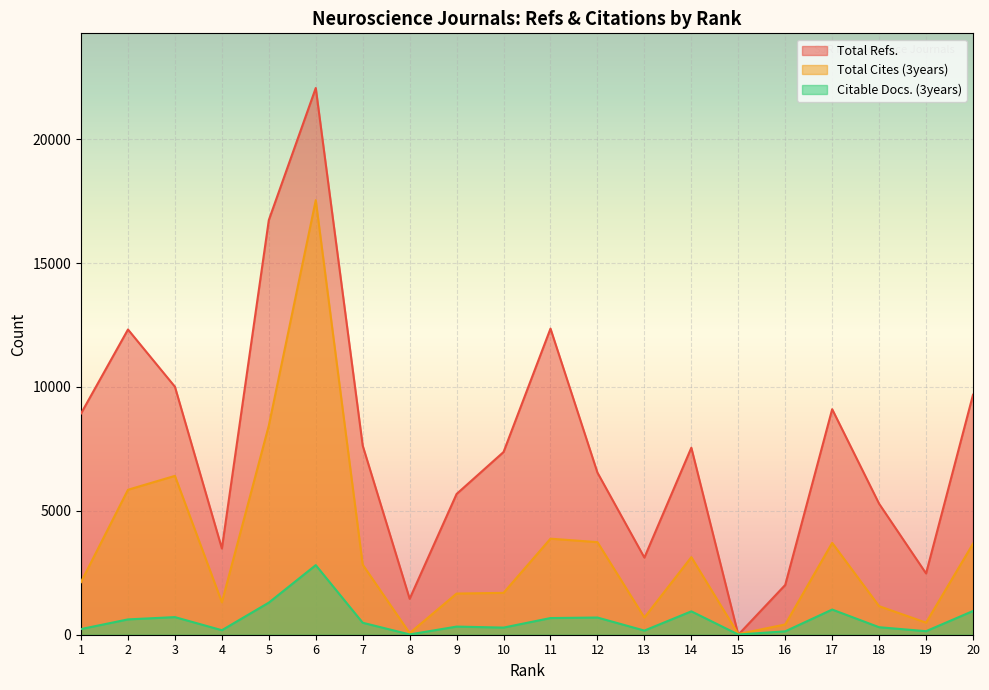

At which category does Total Refs. reach its first local valley?

4